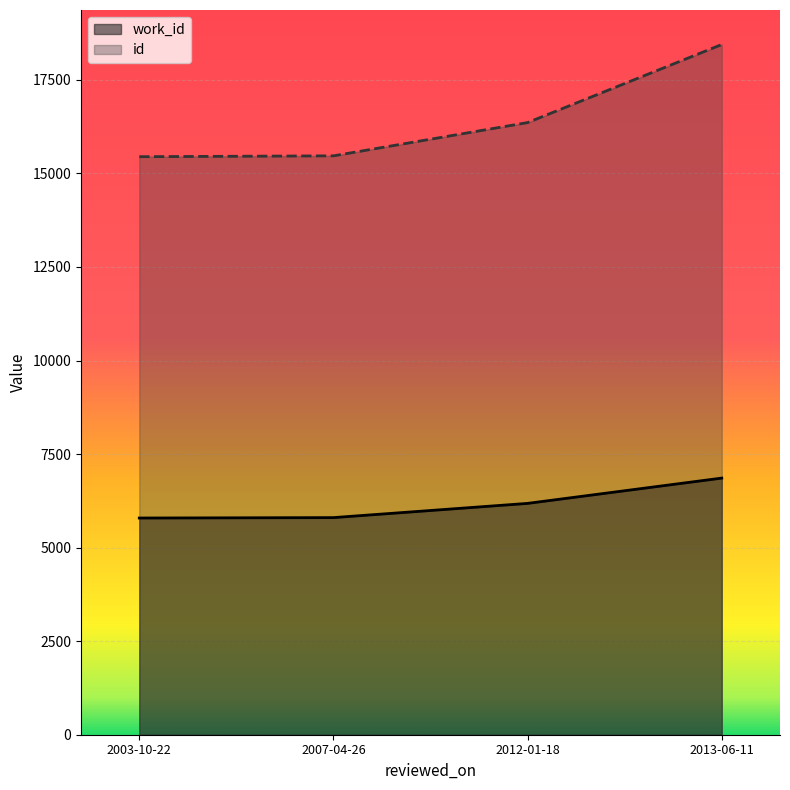

What are all the series names shown in the legend?

work_id, id